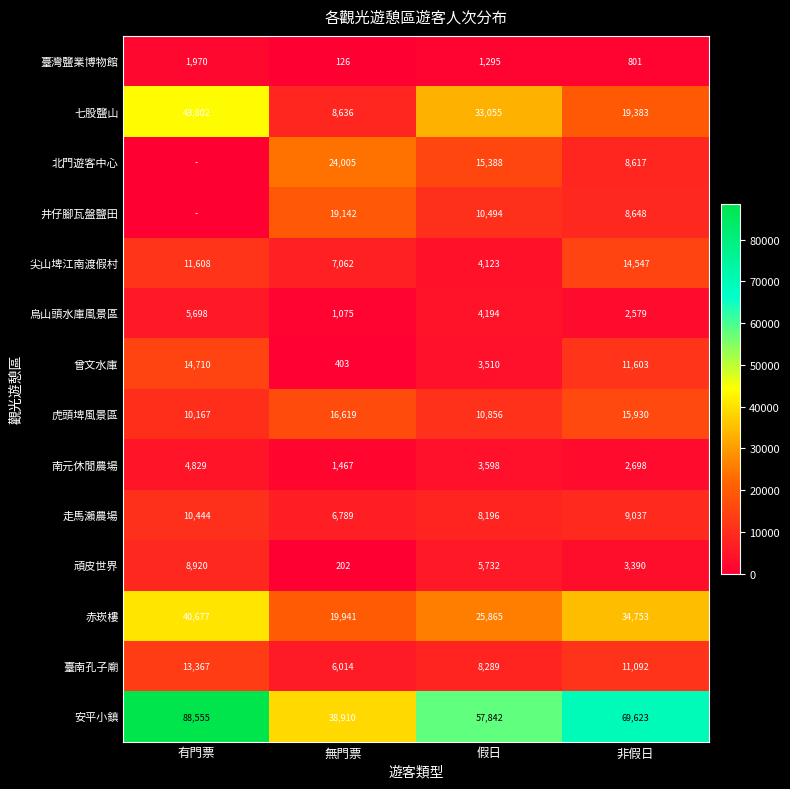

At which label is 安平小鎮 closest to 63732?

假日